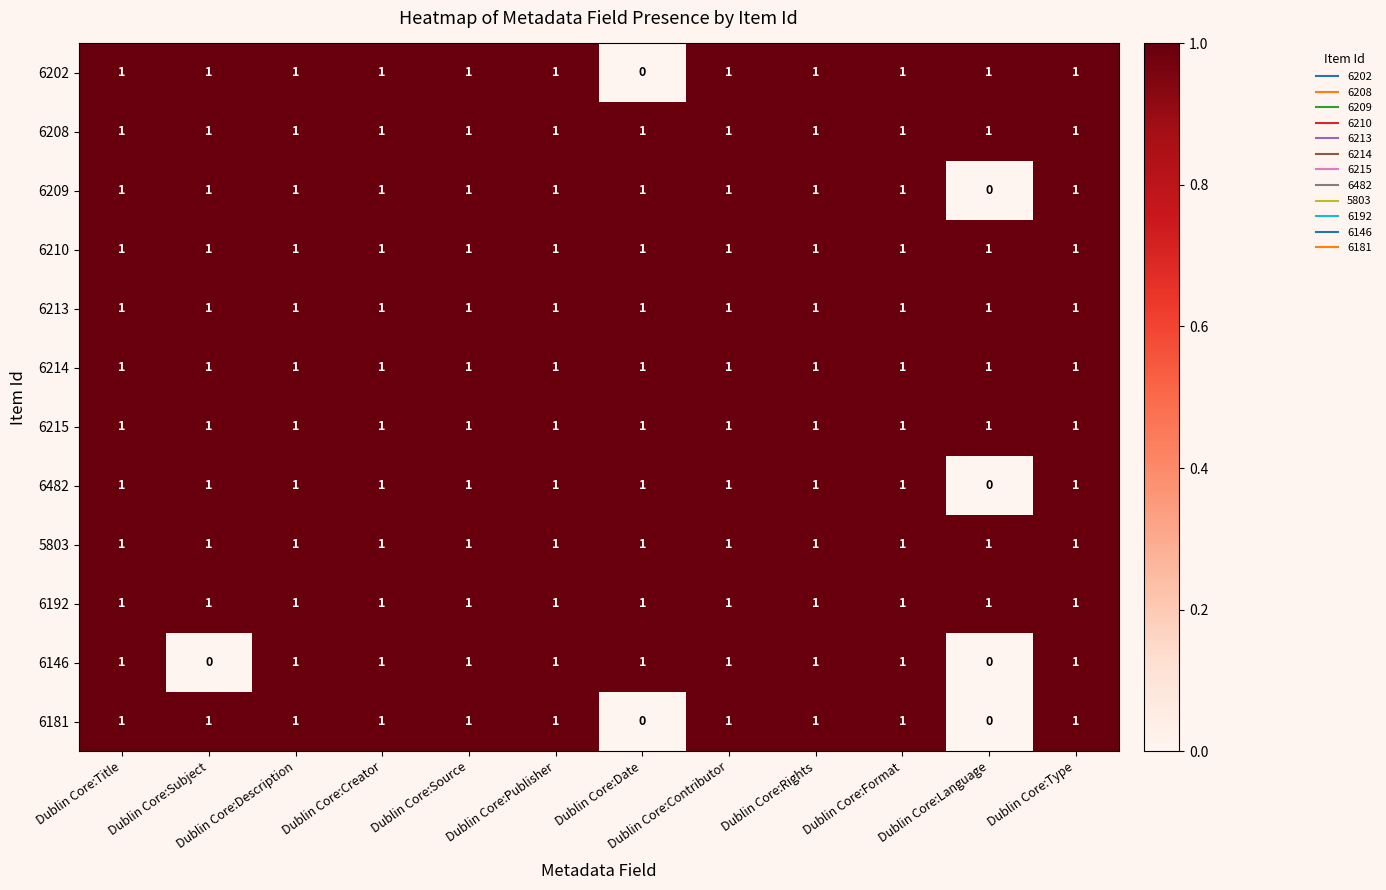

At which label is 6209 closest to 0?

Dublin Core:Language